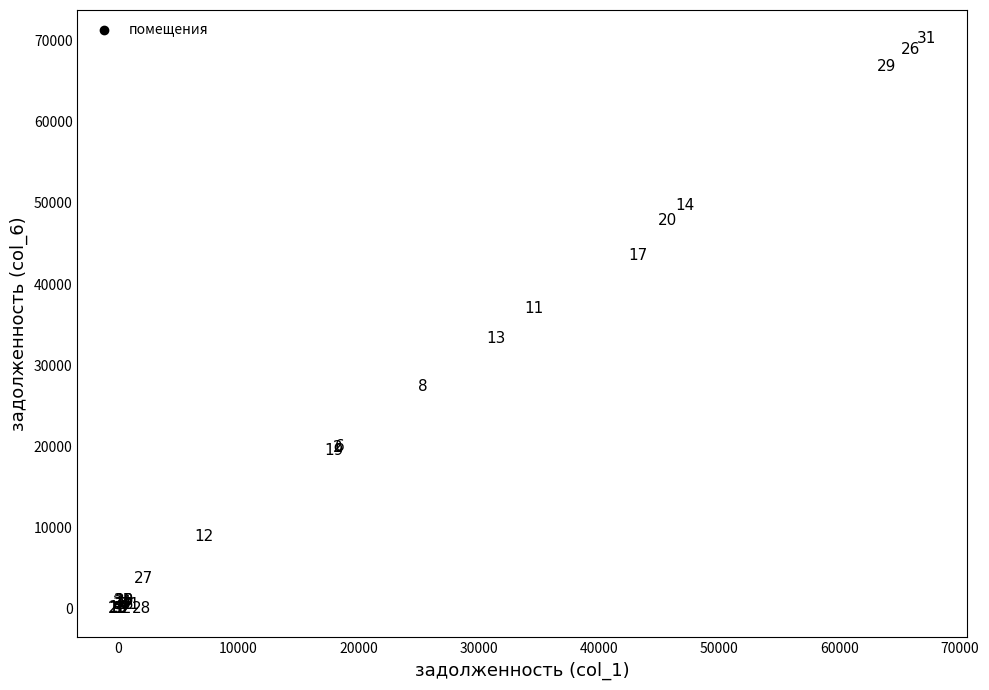

What Y value in the scatter plot is closest to 35125?

33304.9